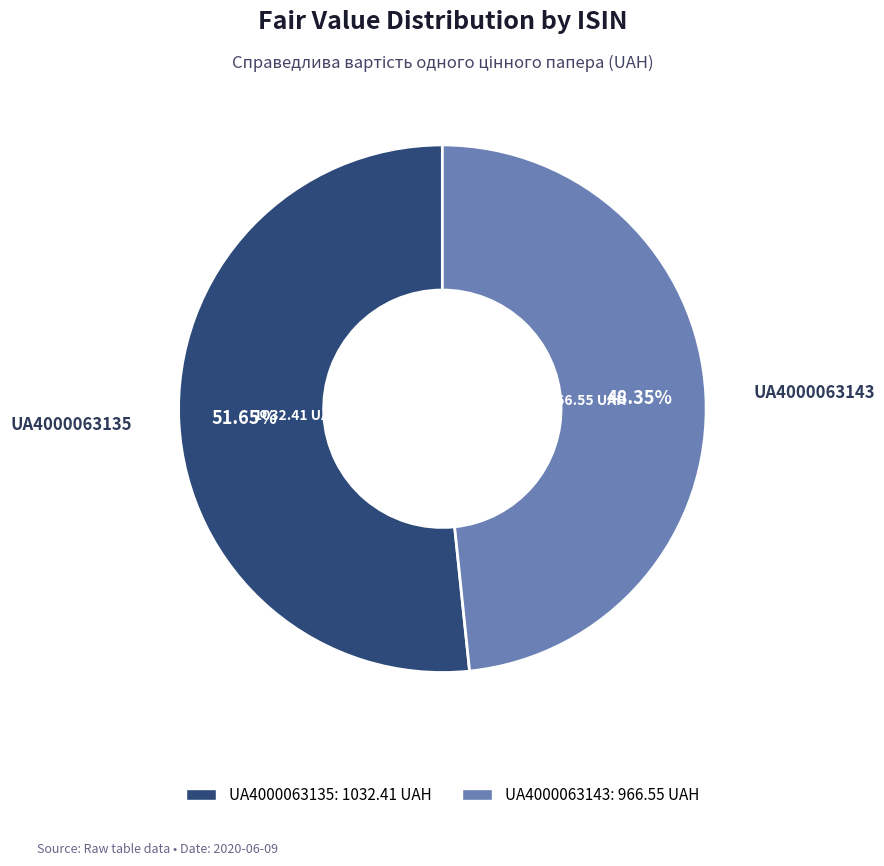

What is the ratio of the value at UA4000063135 to the value at UA4000063143?

1.1